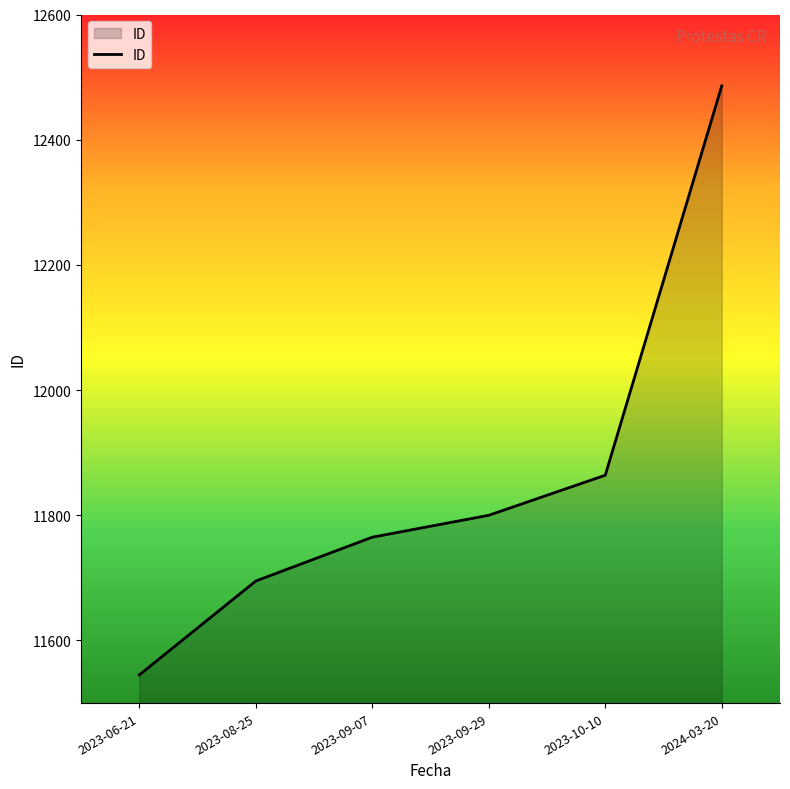

Which has a higher value, 2023-10-10 or 2023-06-21?

2023-10-10